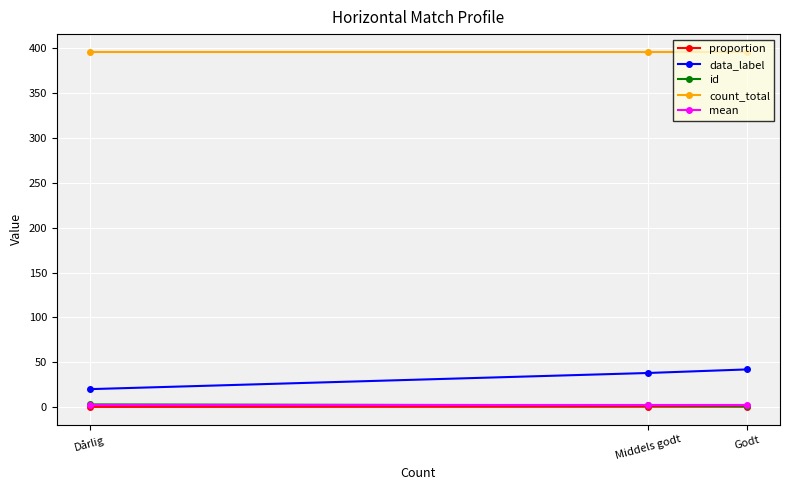

Is it true that data_label equals 42.0 at Godt?

True